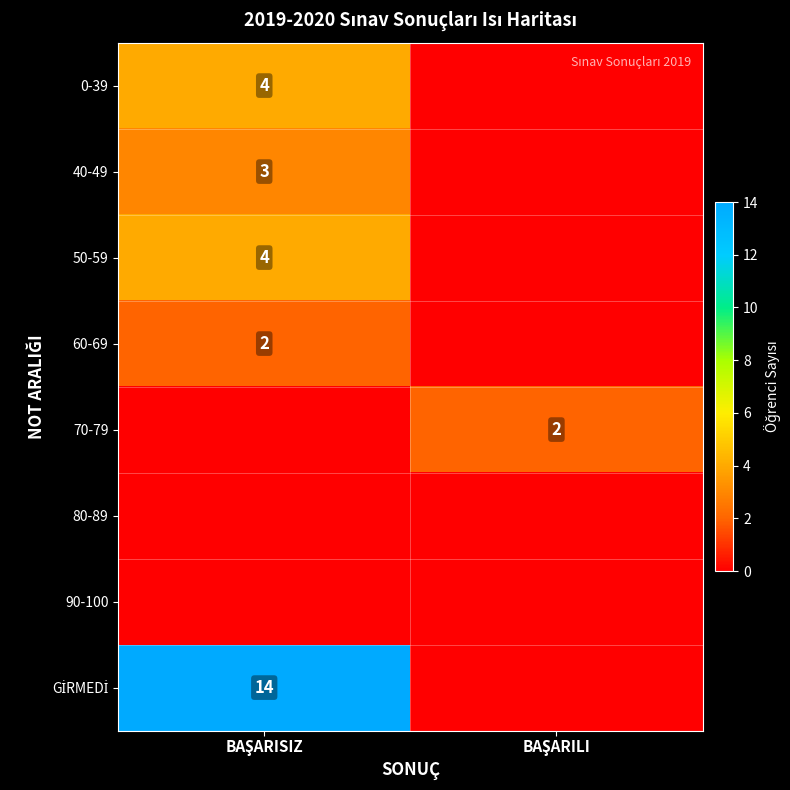

What is the average value of the 70-79 series?

1